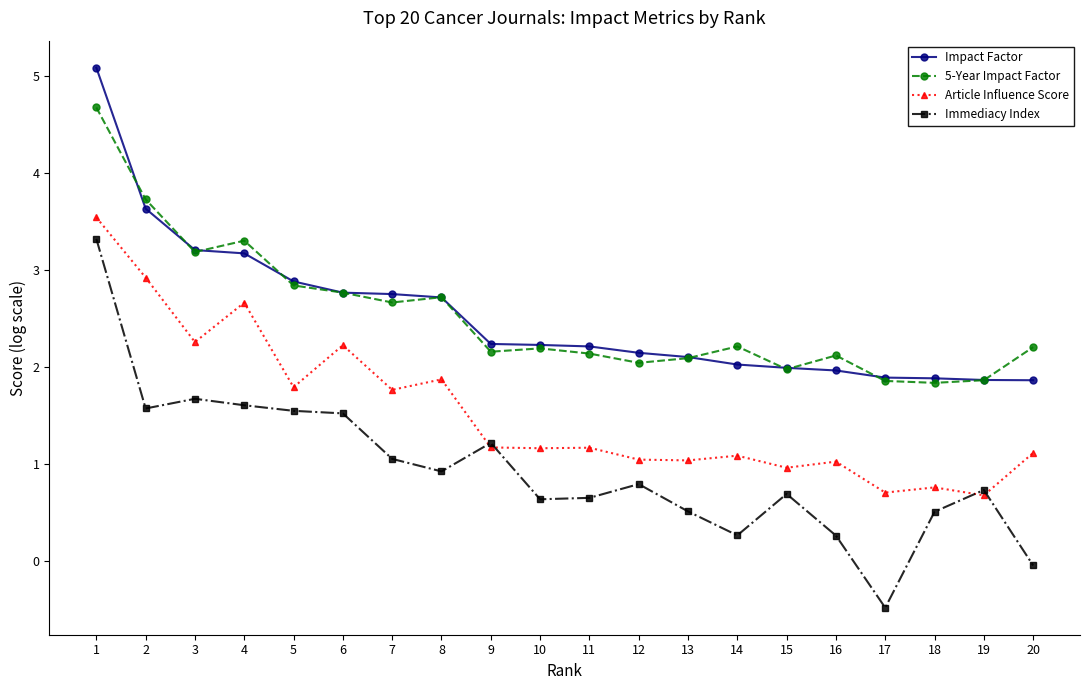

True or false: 5-Year Impact Factor and Article Influence Score intersect in this chart.

False